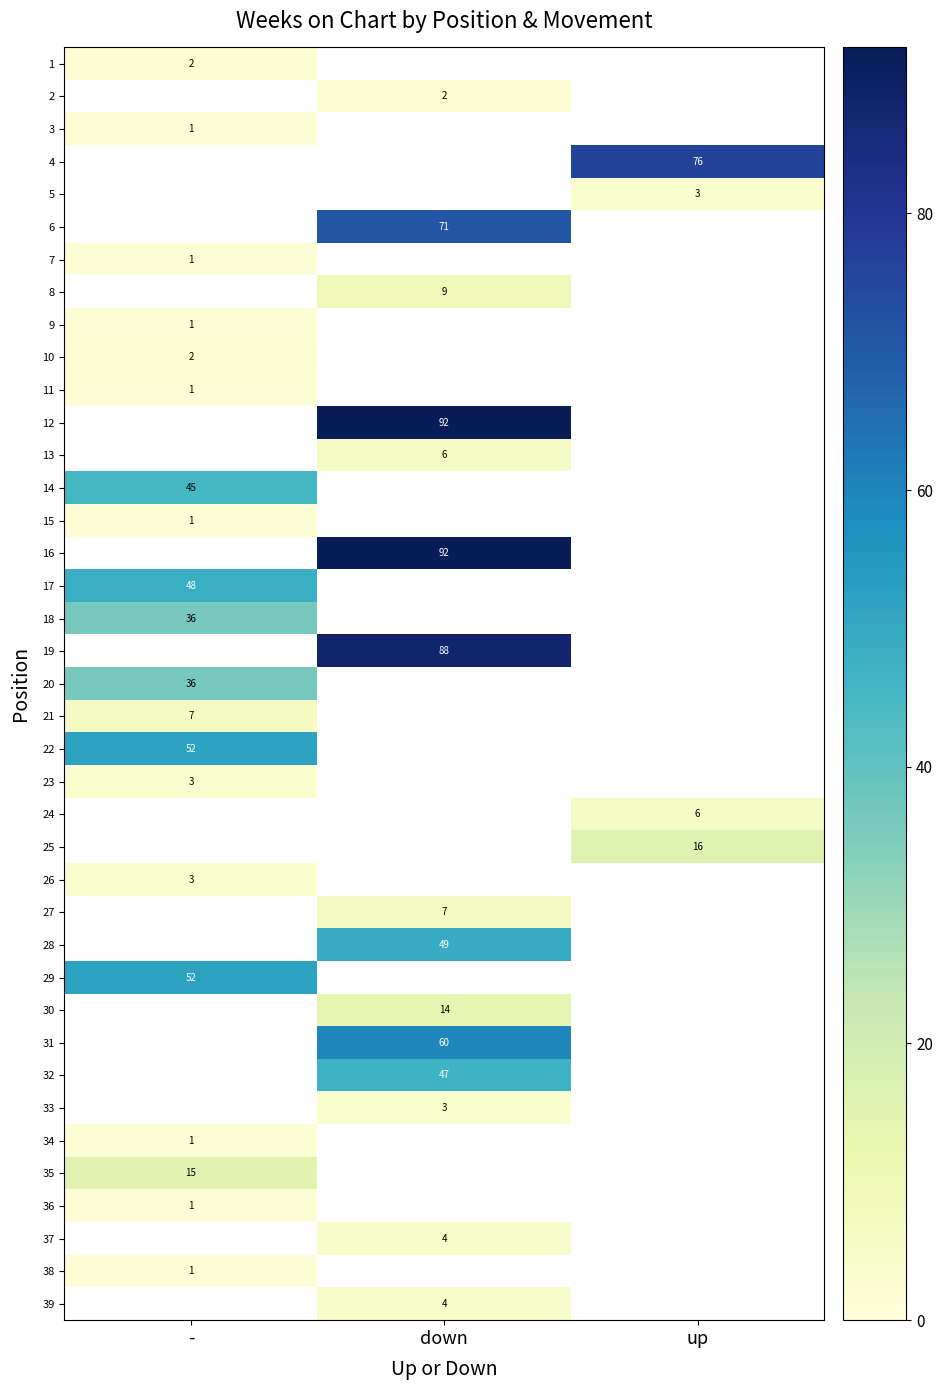

Is it true that 32 equals 14 at down?

False